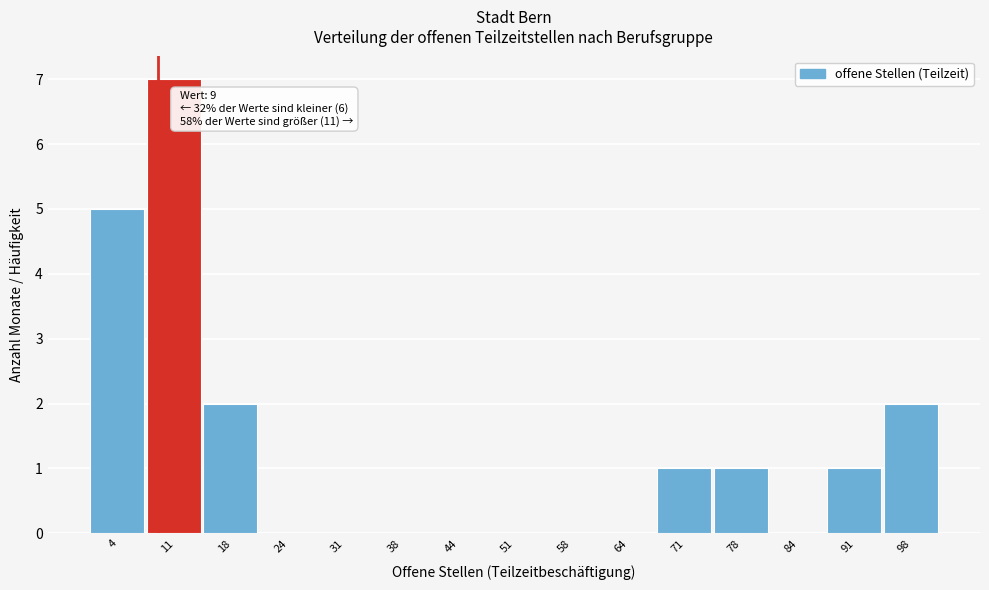

Over which range of the x-axis is the bar tallest?

8 to 14